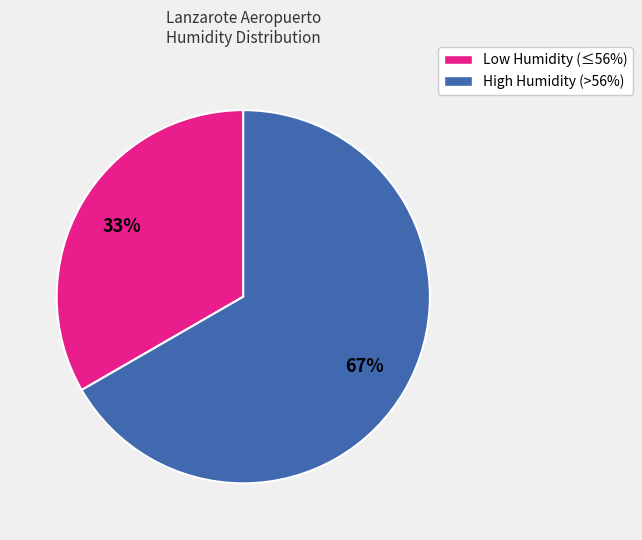

Does any single category account for the majority?

Yes